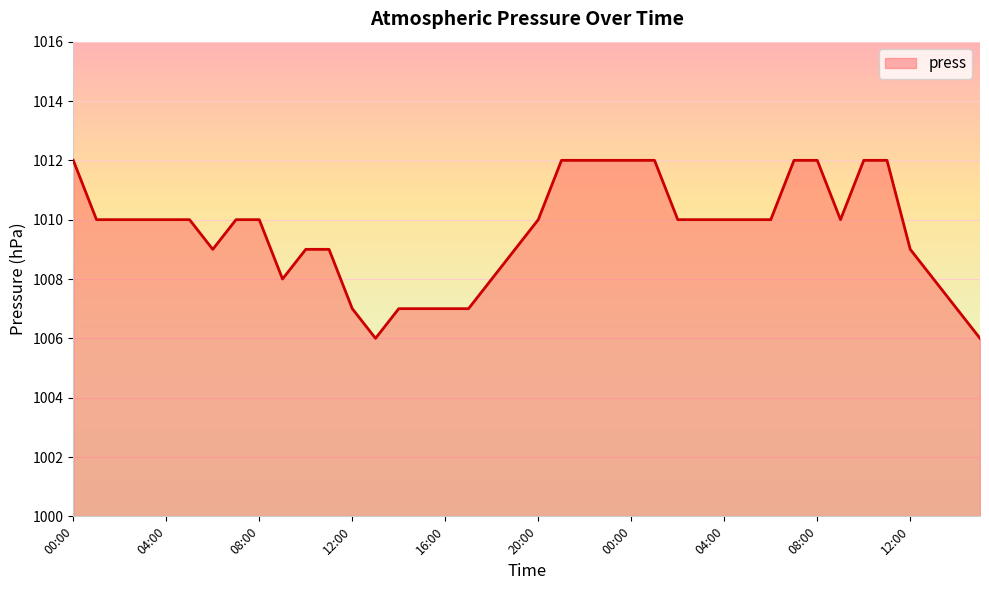

What is the greatest value displayed?

1012